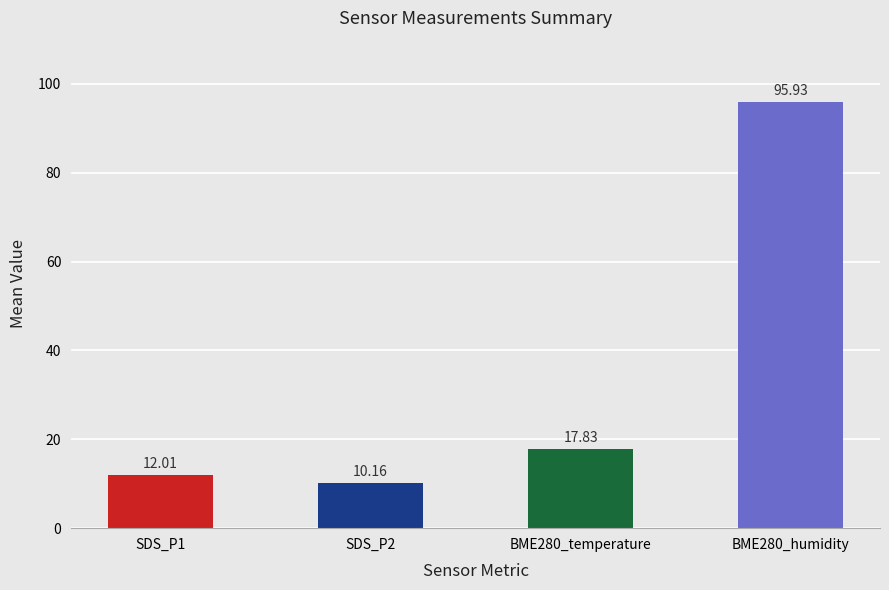

What is the difference between the maximum and minimum values?

85.8